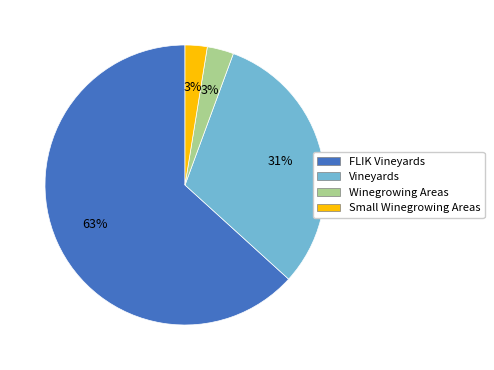

Is the sum of Vineyards and Small Winegrowing Areas greater than half?

No